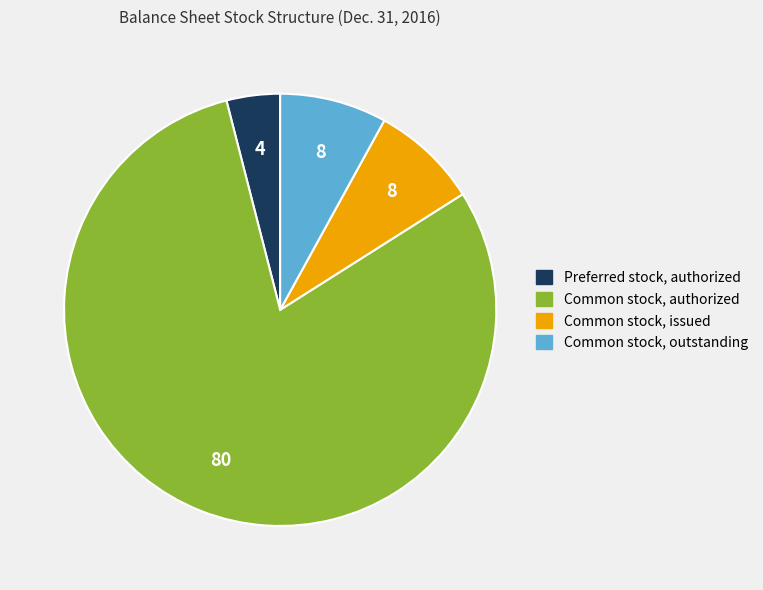

What is the smallest slice in the pie chart?

Preferred stock, authorized